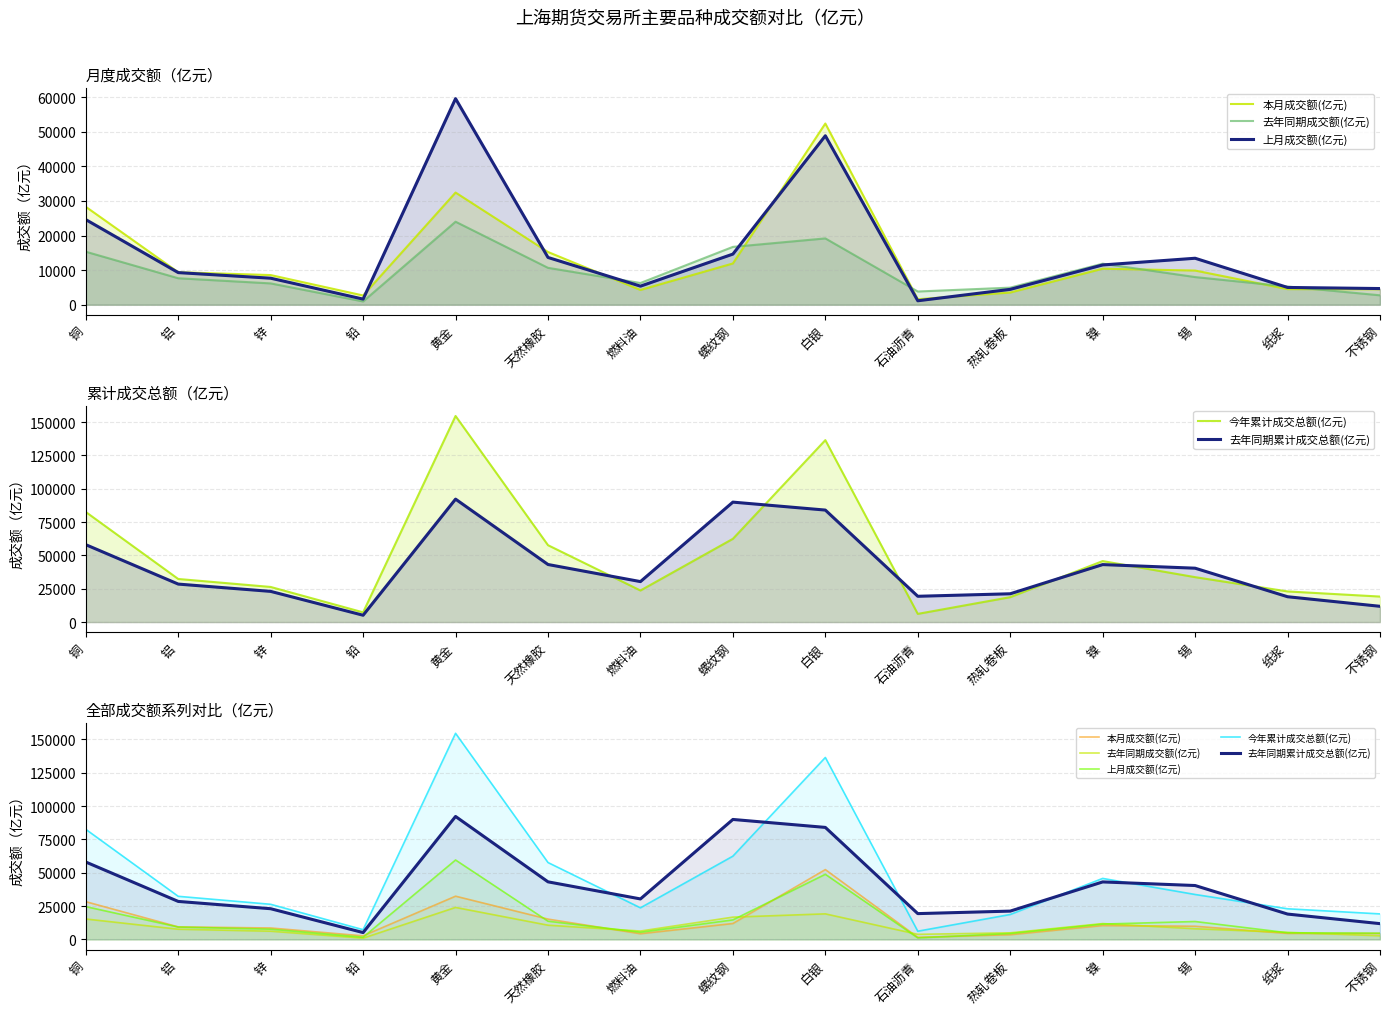

What is the value of the 上月成交额(亿元) point at the 2nd from the left?

9292.0